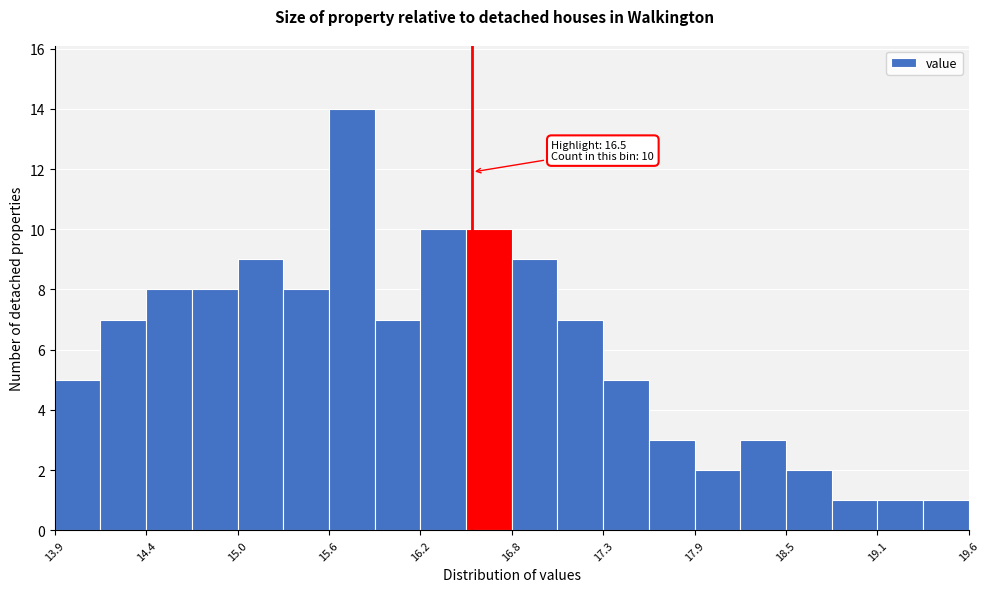

Around what value on the x-axis is the tallest bar? Give the approximate position of its centre, as read against the axis.

15.7